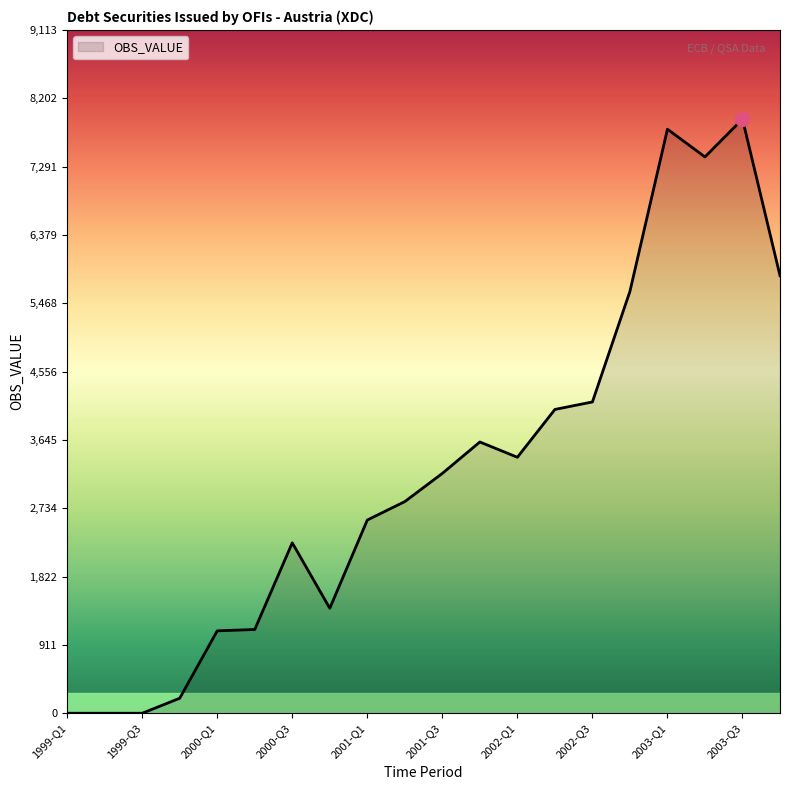

What is the maximum value shown in the chart?

7925